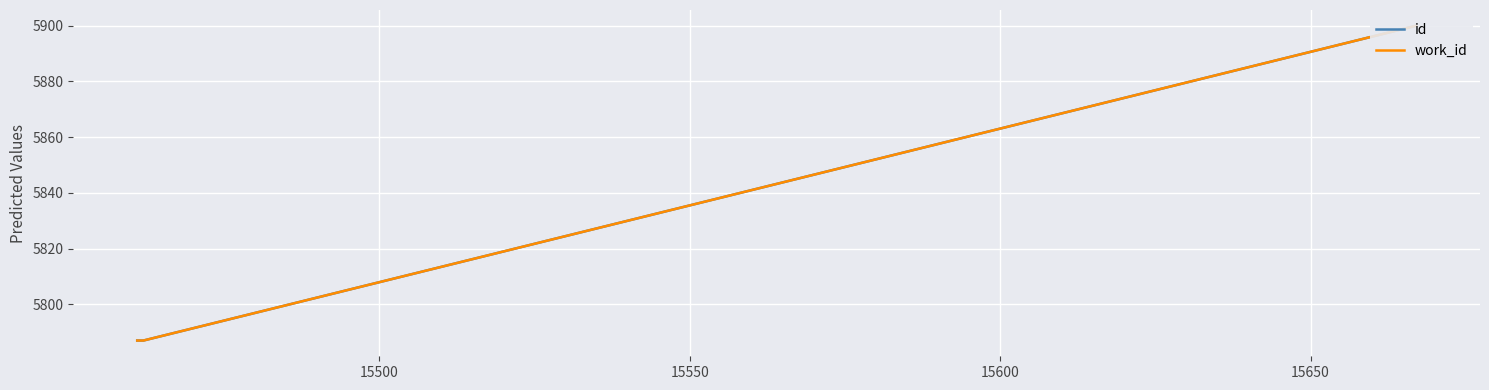

Rank the series at 15500 from lowest to highest value.

id, work_id